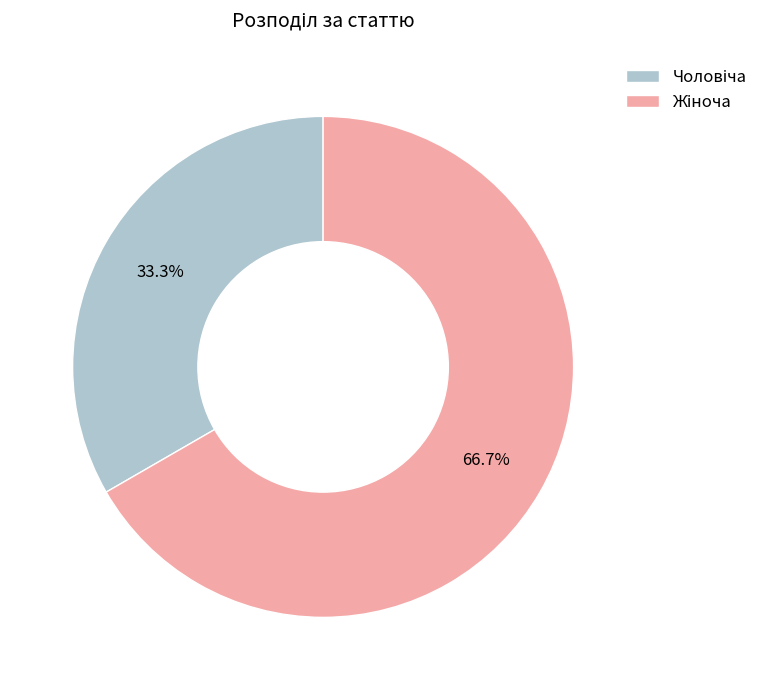

Does any single category account for the majority?

Yes